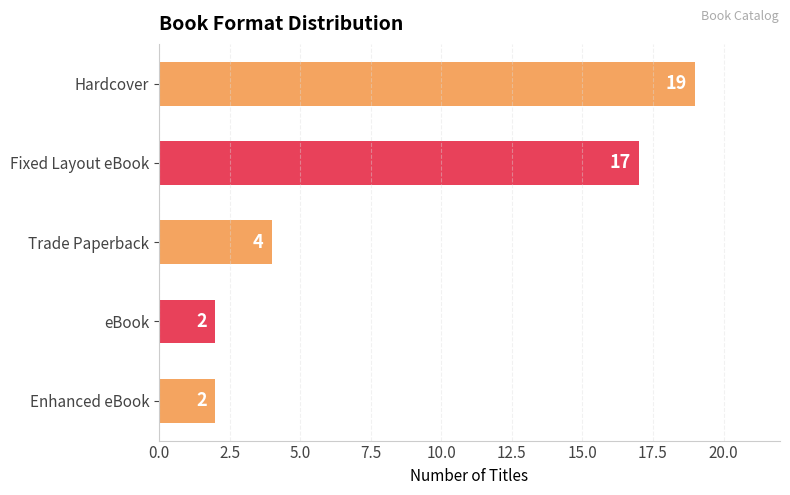

The value at eBook is 2. True or false?

True